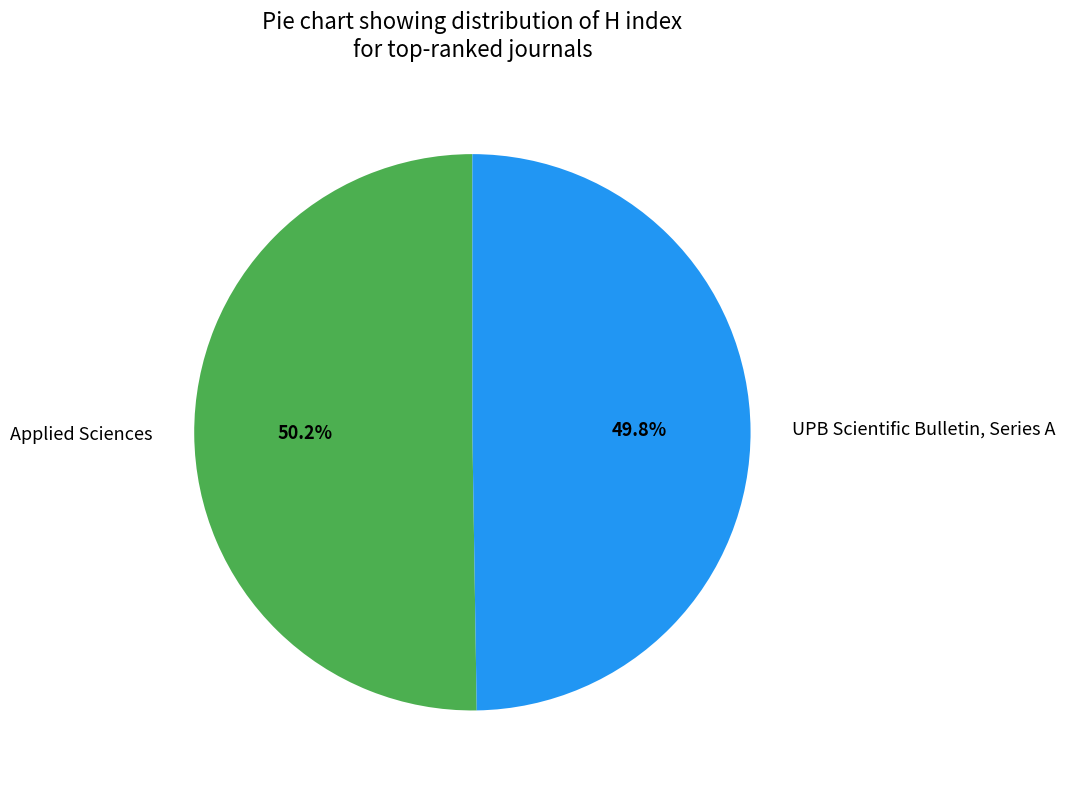

Count the number of slices in the pie.

2